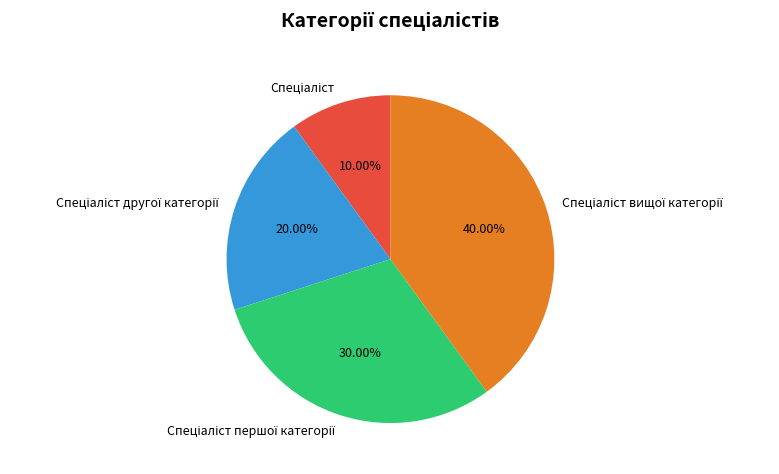

Is there a majority slice in this chart?

No